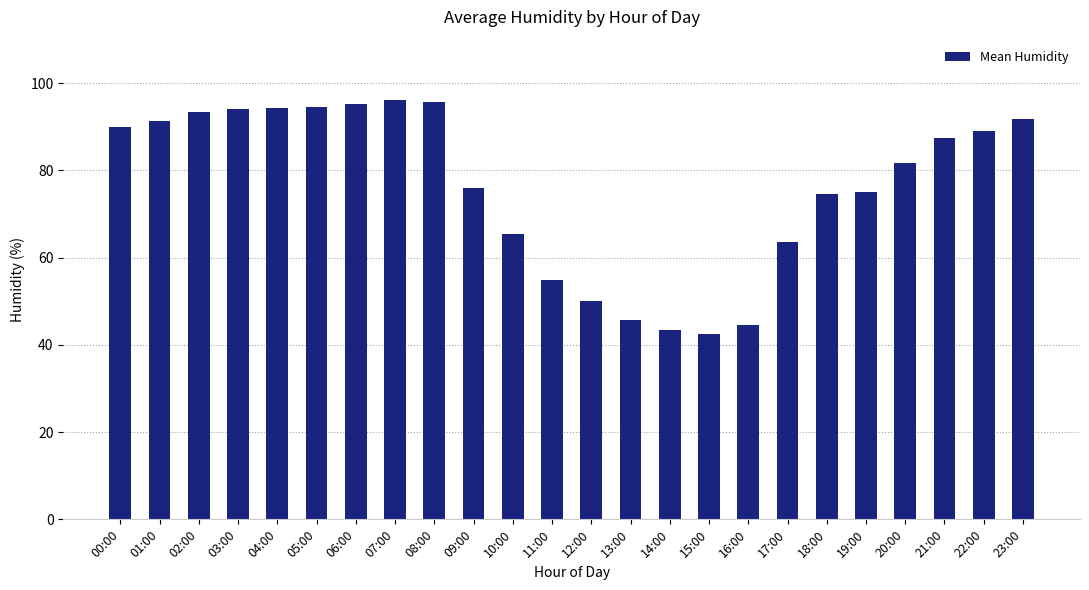

Which has a higher value, 03:00 or 01:00?

03:00